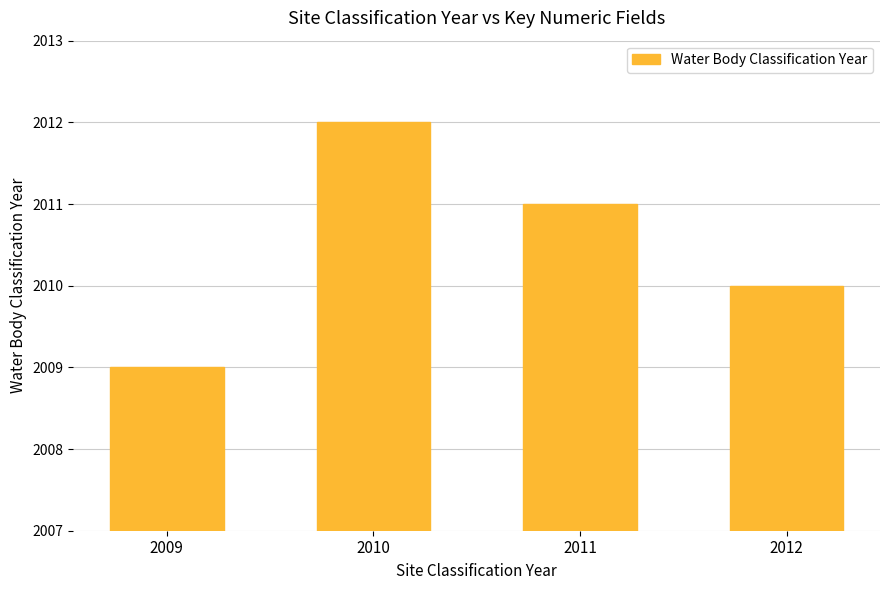

List the labels in order of value, smallest first.

2009, 2012, 2011, 2010